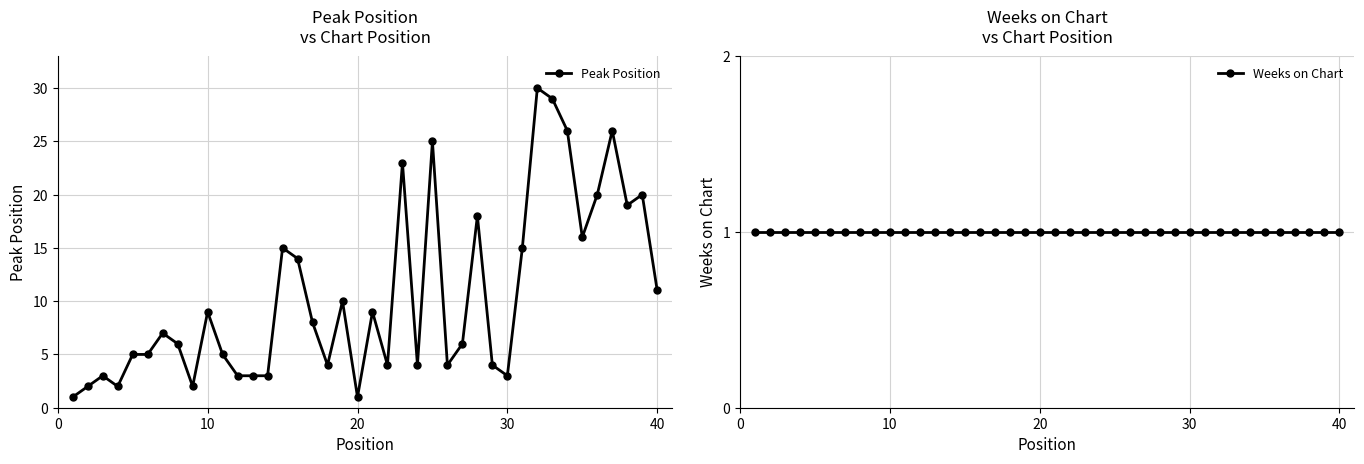

The Peak Position series shows 1 at 20. True or false?

True